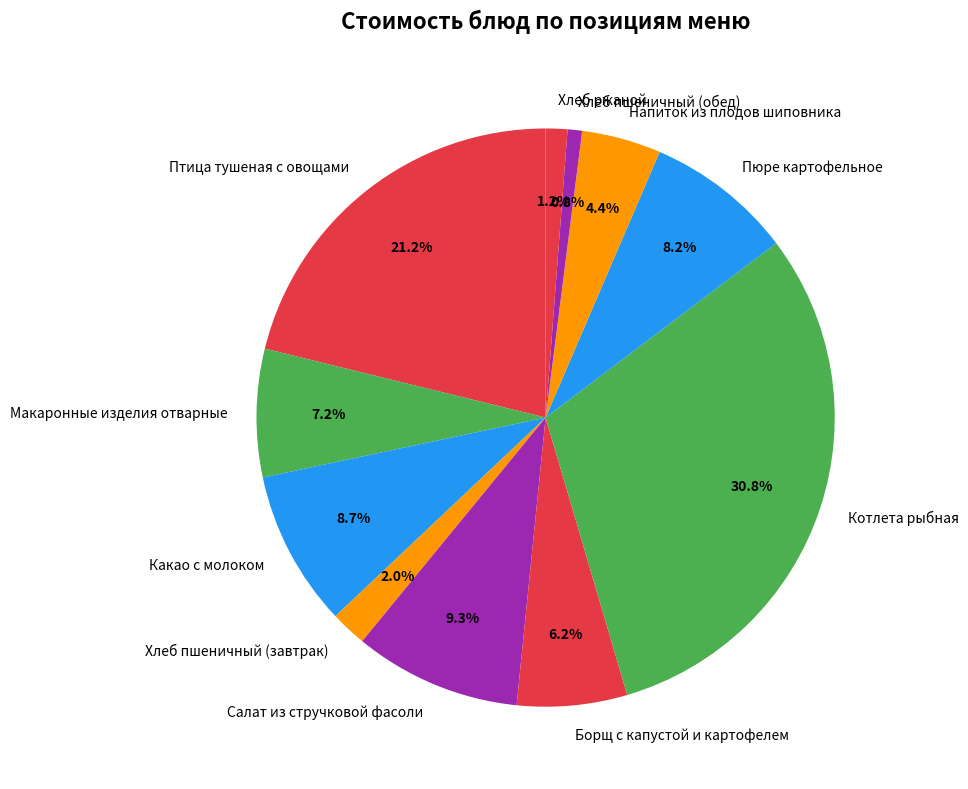

Is it true that Птица тушеная с овощами is 32% of the pie?

False